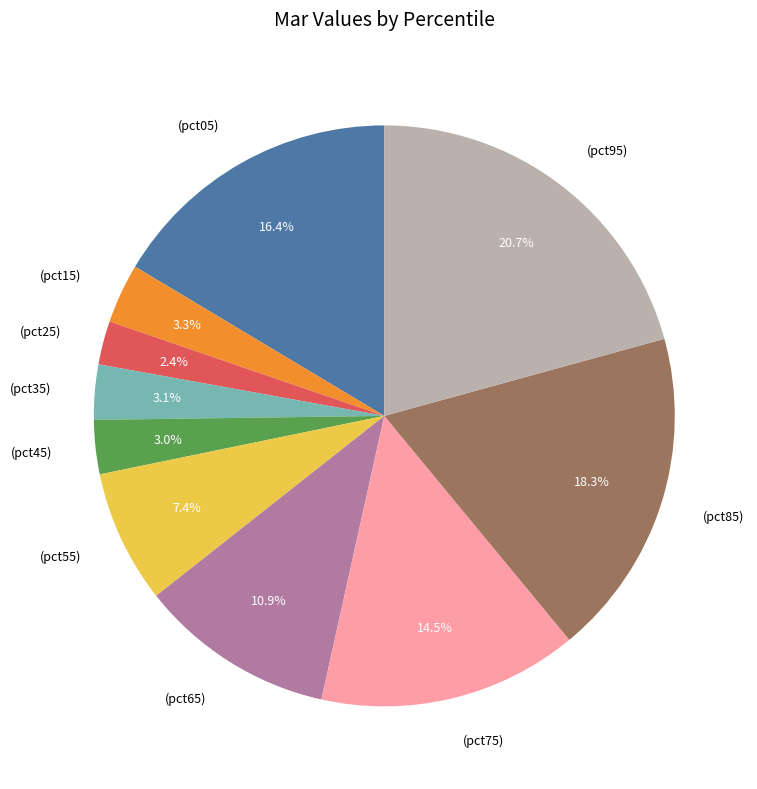

To the nearest percent, what is the difference between the largest and smallest slice percentages?

18%